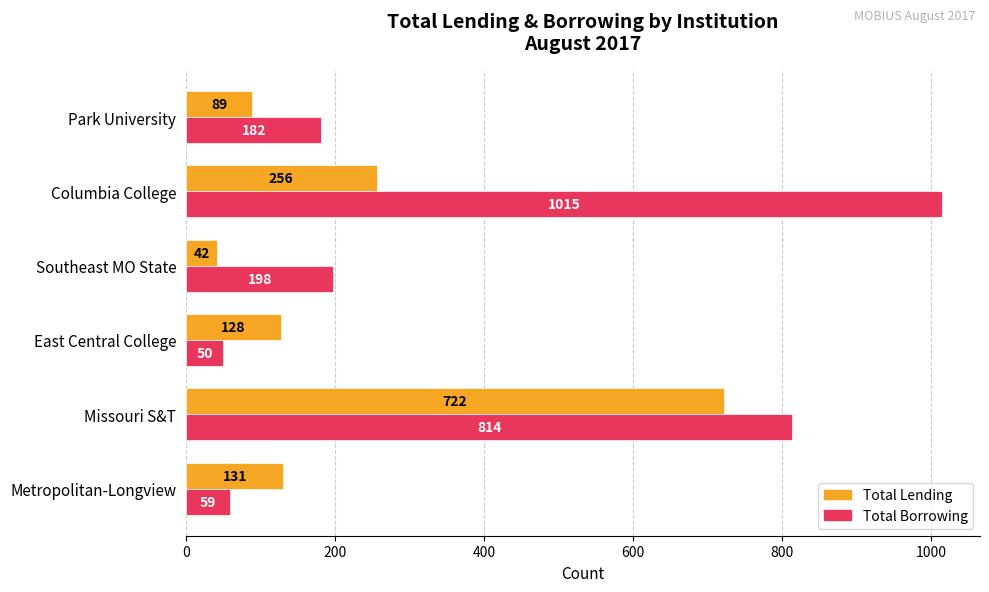

Which series changed the most between East Central College and Columbia College?

Total Borrowing